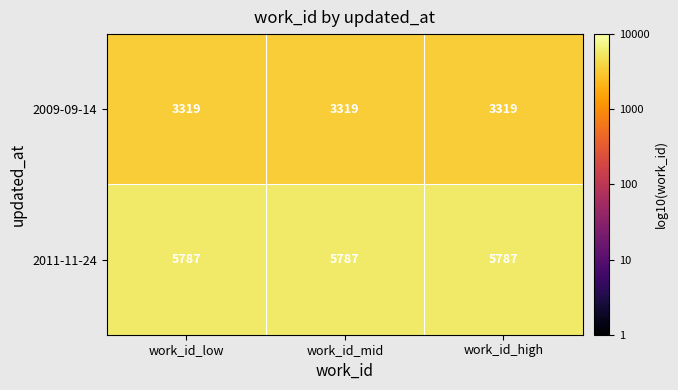

What is the approximate value of 2009-09-14 at work_id_mid?

3319